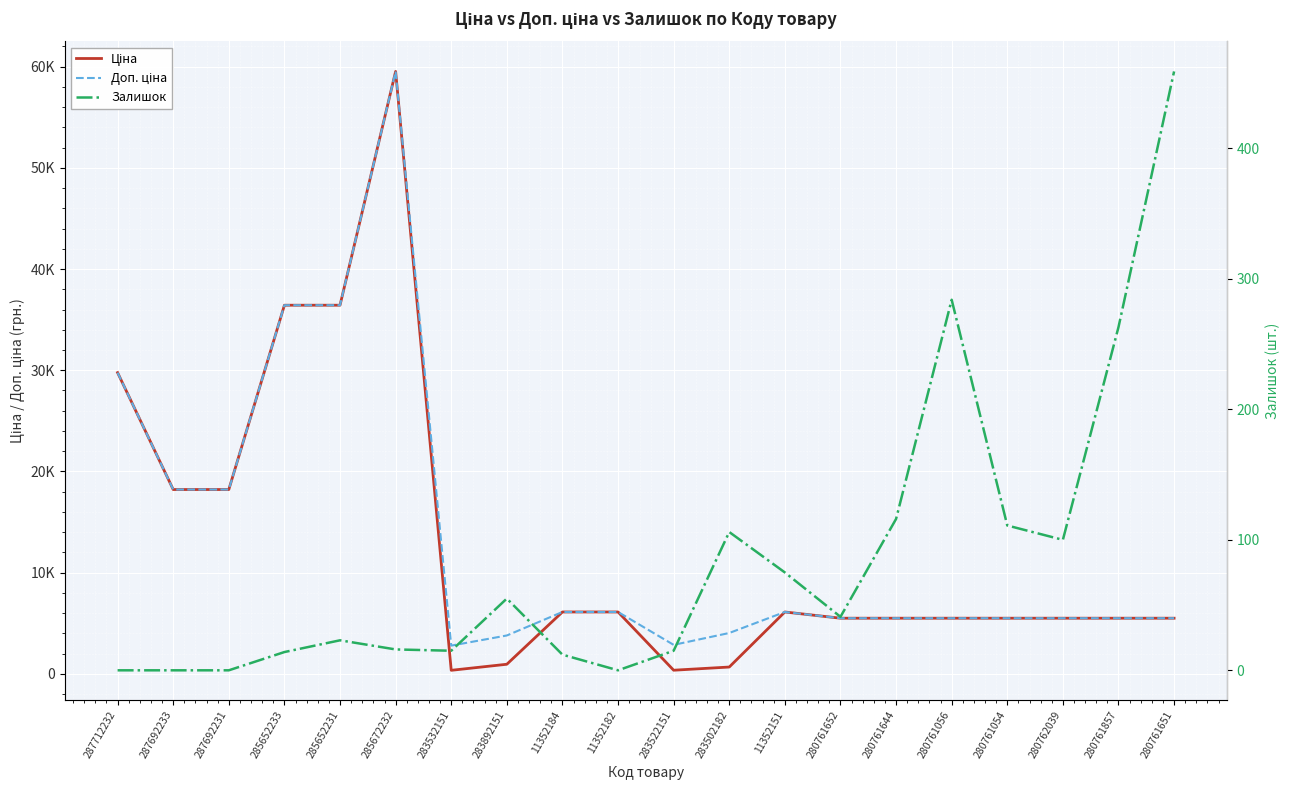

Reading left to right, list all the values displayed in this chart.

Ціна: 29761.5	18212.0	18212.0	36424.0	36424.0	59523.0	348.6	947.6	6112.5	6112.5	358.0	672.7	6112.5	5497.3	5497.3	5497.3	5497.3	5497.3	5497.3	5497.3
Доп. ціна: 29761.5	18212.0	18212.0	36424.0	36424.0	59523.0	2789.2	3790.3	6112.5	6112.5	2863.8	4036.0	6112.5	5497.3	5497.3	5497.3	5497.3	5497.3	5497.3	5497.3
Залишок: 0.0	0.0	0.0	14.0	23.0	16.0	15.0	55.0	12.0	0.0	15.0	106.0	75.0	41.0	116.0	284.0	111.0	100.0	263.0	459.0